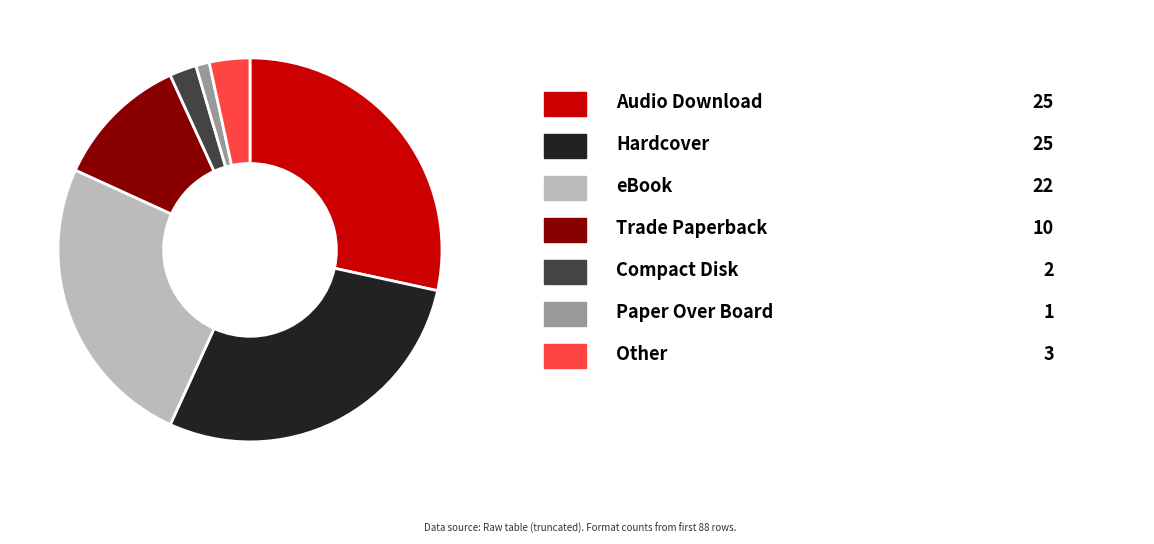

How many segments does this pie chart have?

7